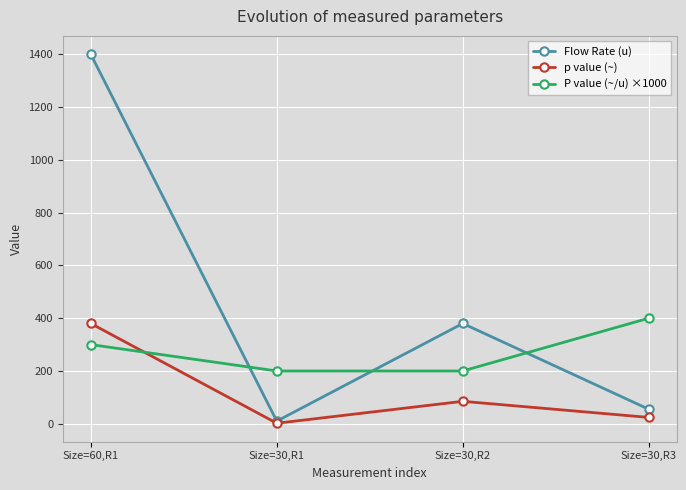

At which category is the sum across all series the highest?

Size=60,R1